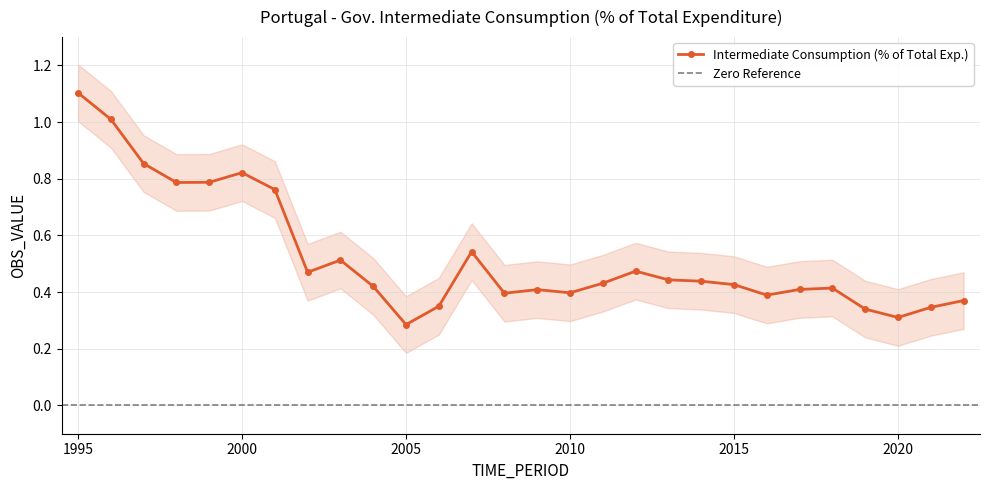

What is the lowest value of the Upper Band series?

0.4